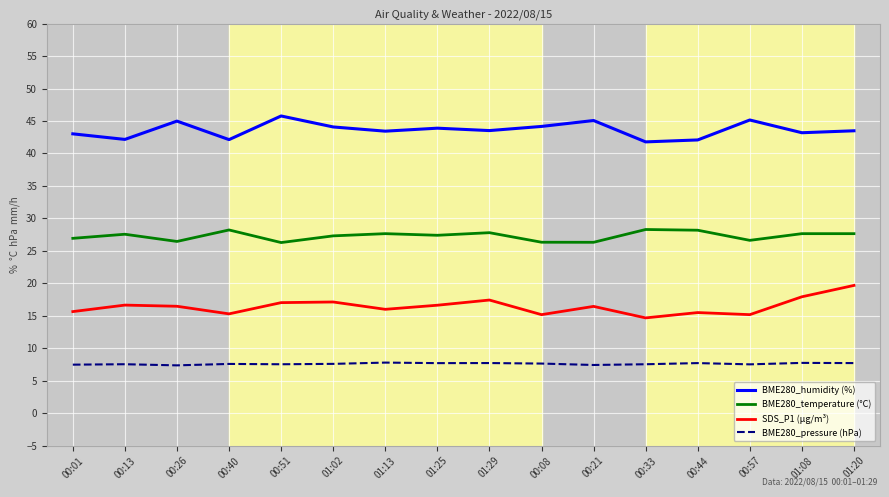

What is the difference between the highest and lowest values at 00:57?

37.6